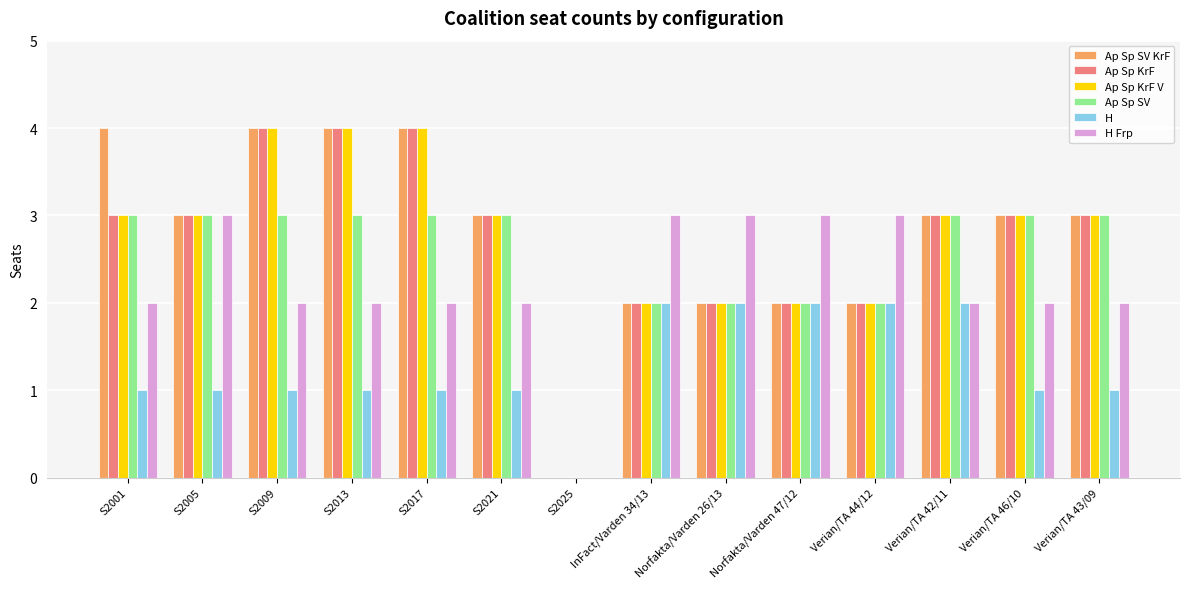

What is the highest value of the H Frp series?

3